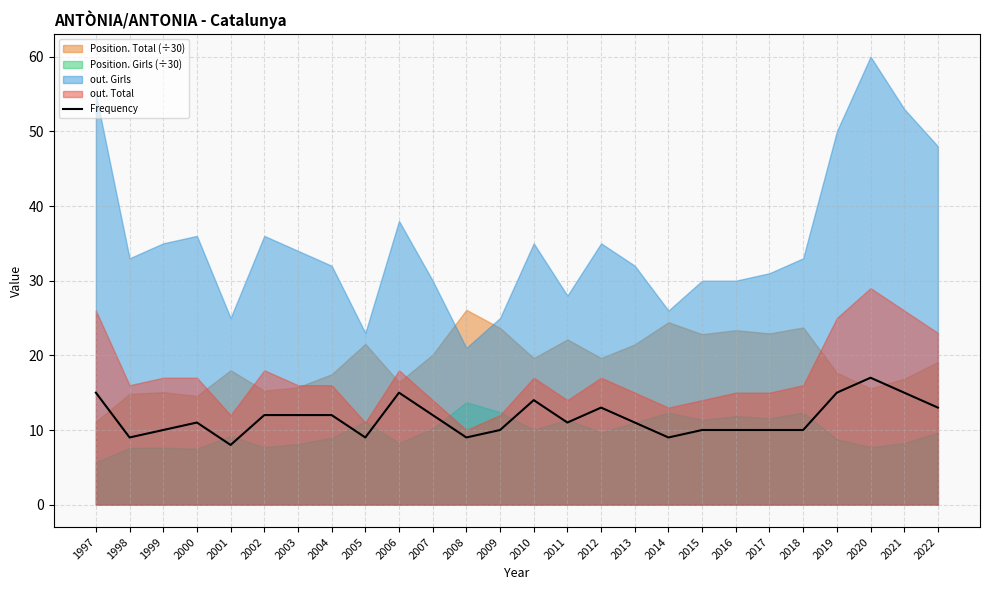

What is the difference between the second highest and second lowest values?

6